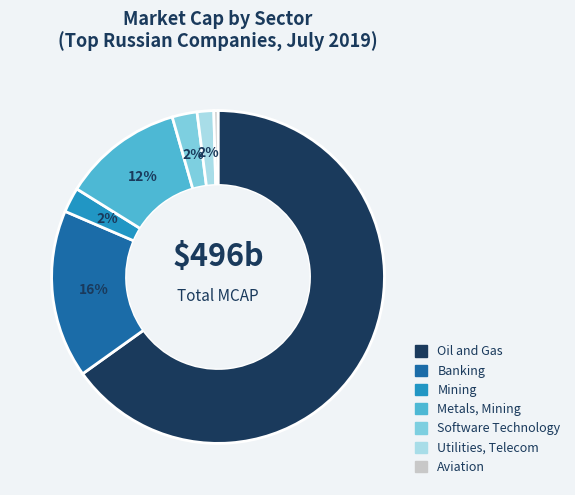

Between Oil and Gas and Metals, Mining, which is larger?

Oil and Gas